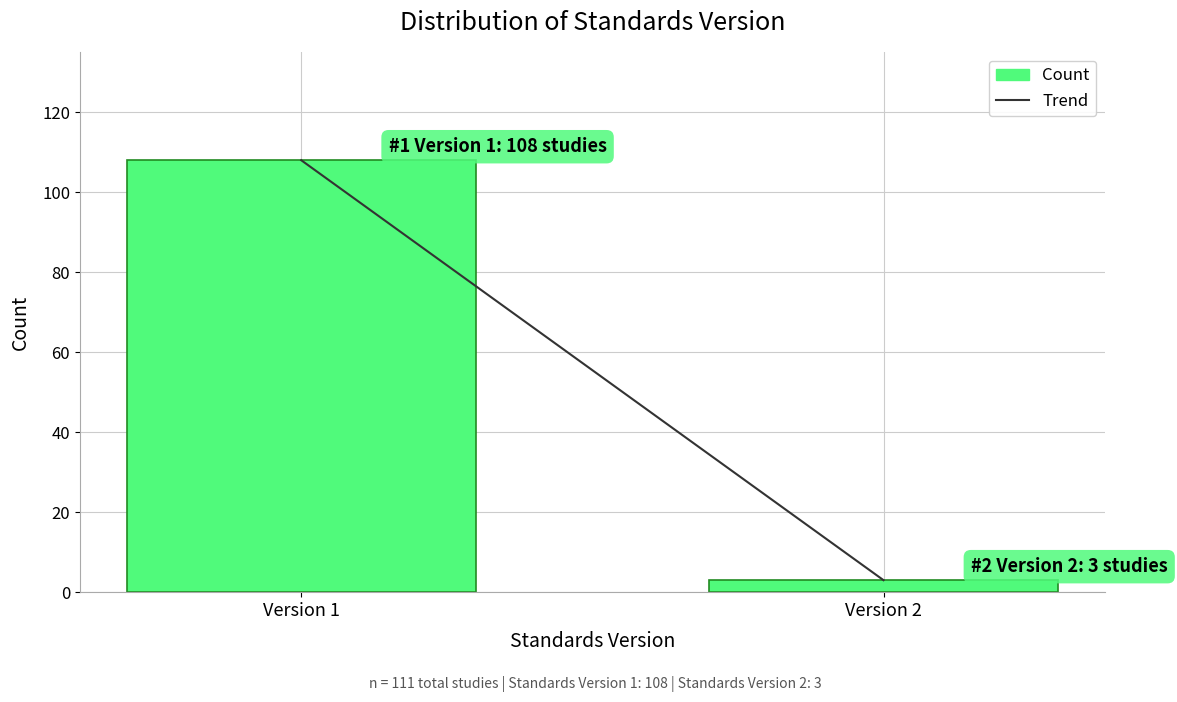

Reading left to right, what are all the values shown in this chart?

Version 1=108	Version 2=3